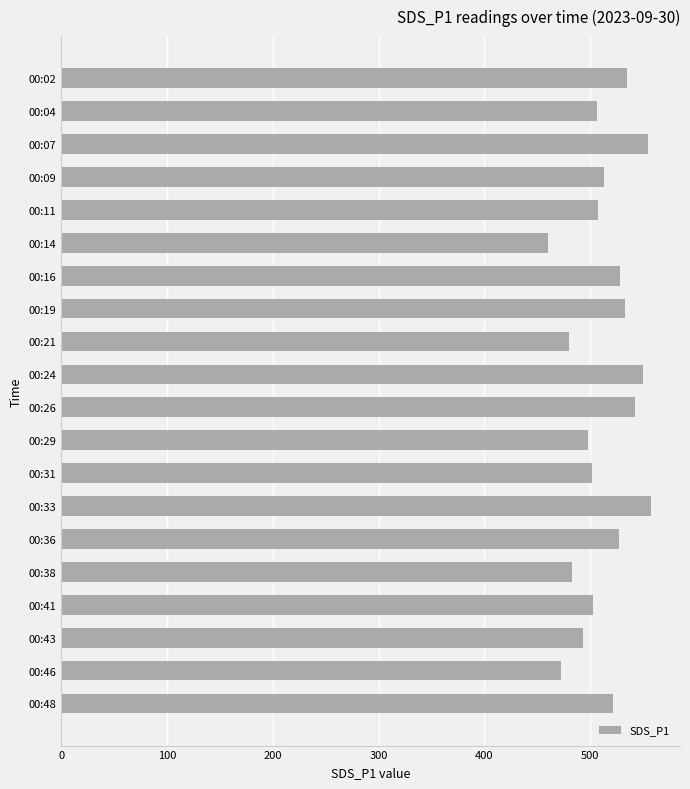

Which category has the lowest value across all series?

00:14